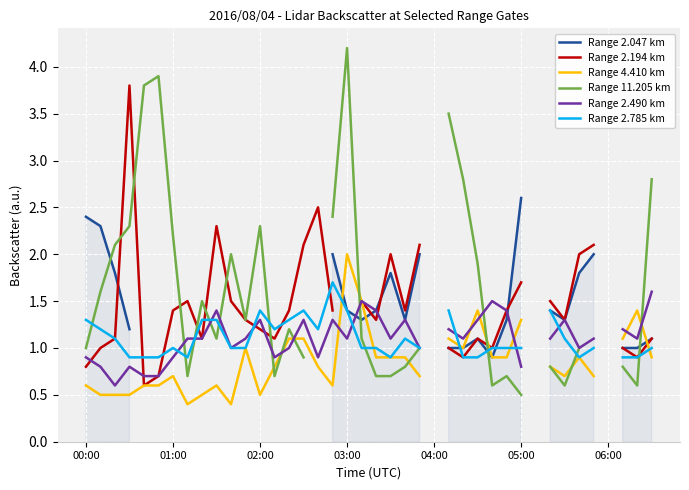

Which series ends up on top after the final intersection of Range 2.785 km and Range 4.410 km?

Range 2.785 km